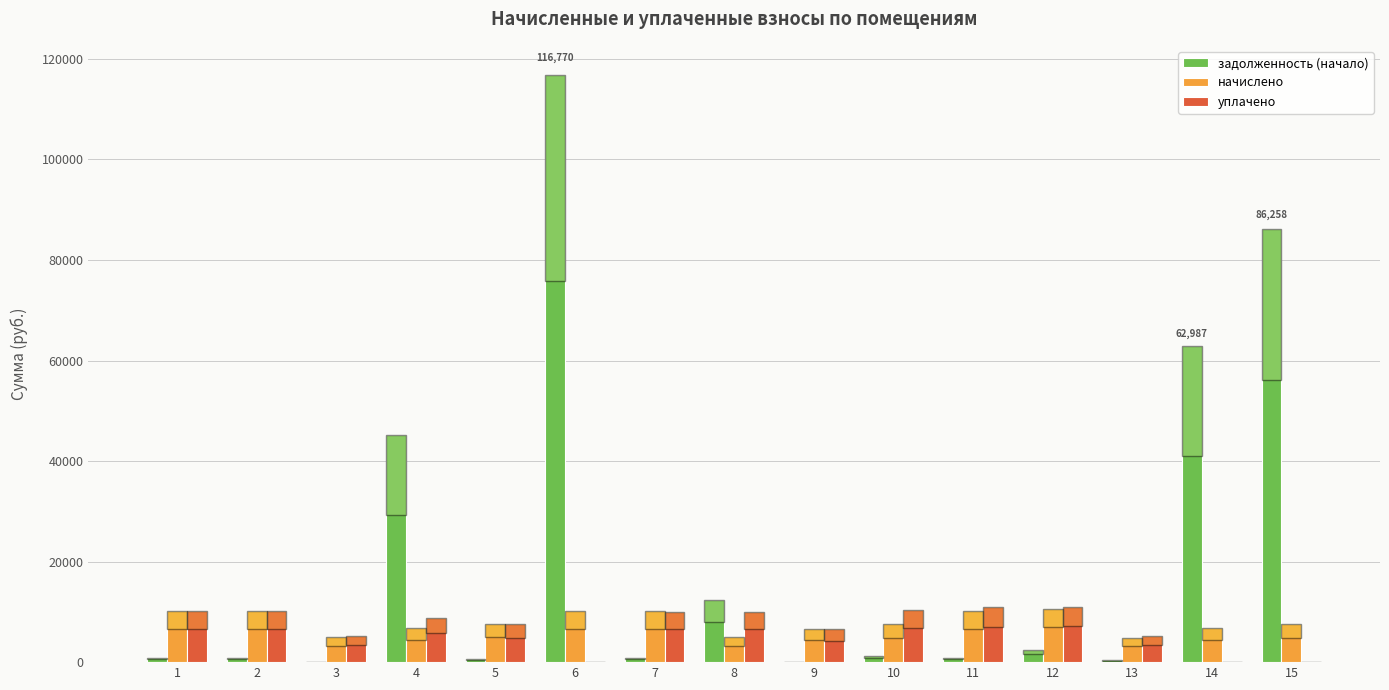

Is the value of задолженность (начало) at 14 greater than the value of начислено at 11?

Yes